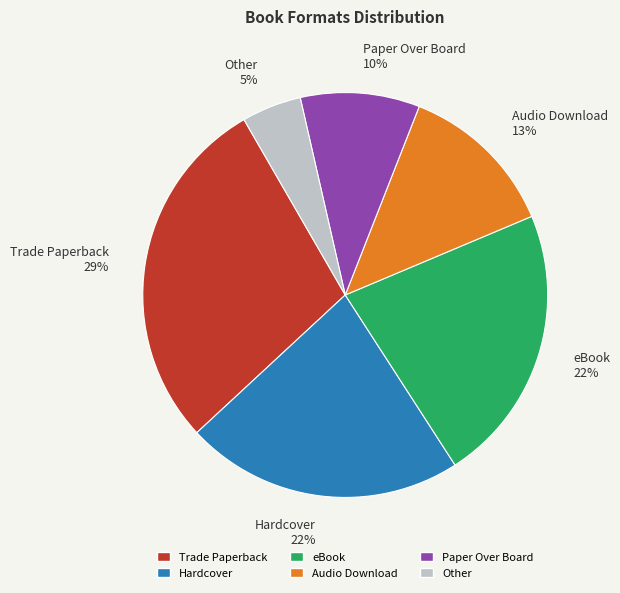

What is the smallest slice in the pie chart?

Other